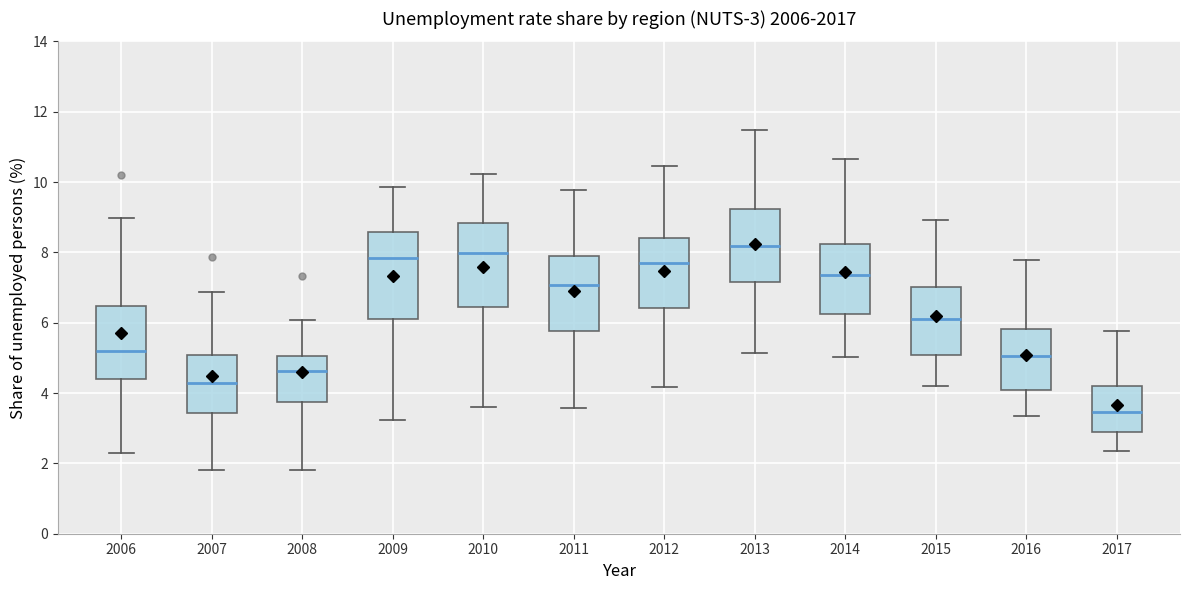

Which box has the lowest median line?

2017